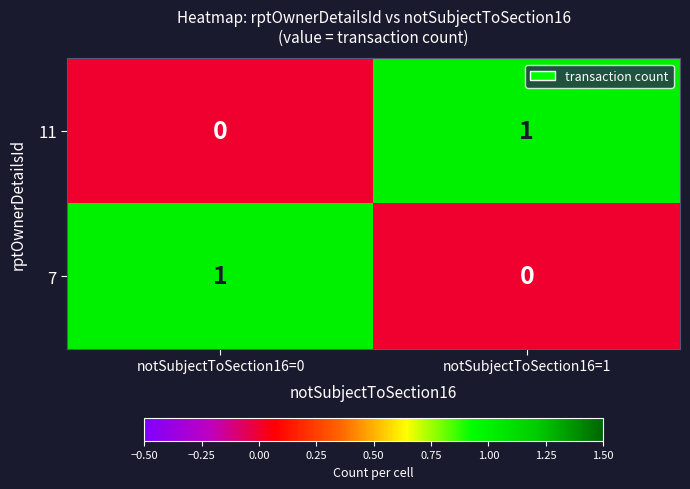

Which category has the lowest value in the 7 series?

notSubjectToSection16=1